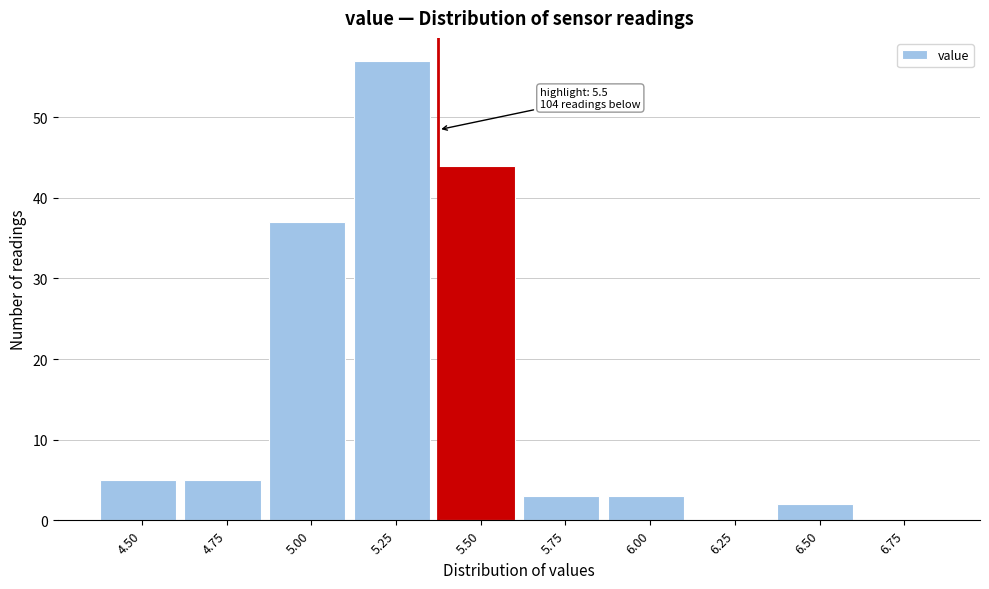

Reading right to left, transcribe all the data shown in this chart.

6.75=0	6.50=2	6.25=0	6.00=3	5.75=3	5.50=44	5.25=57	5.00=37	4.75=5	4.50=5